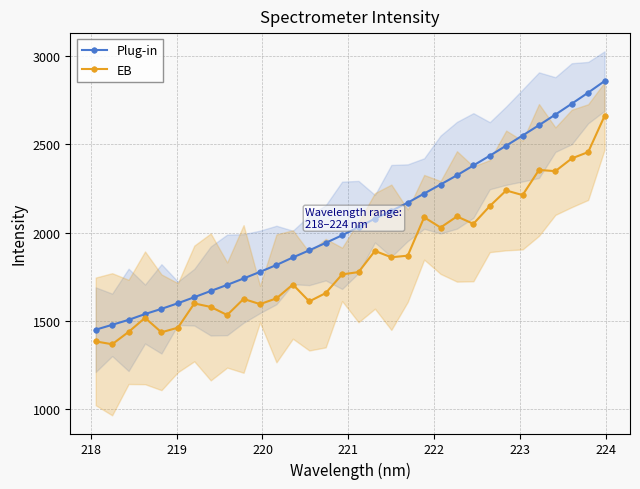

Does the chart display data point markers on the line(s)?

Yes